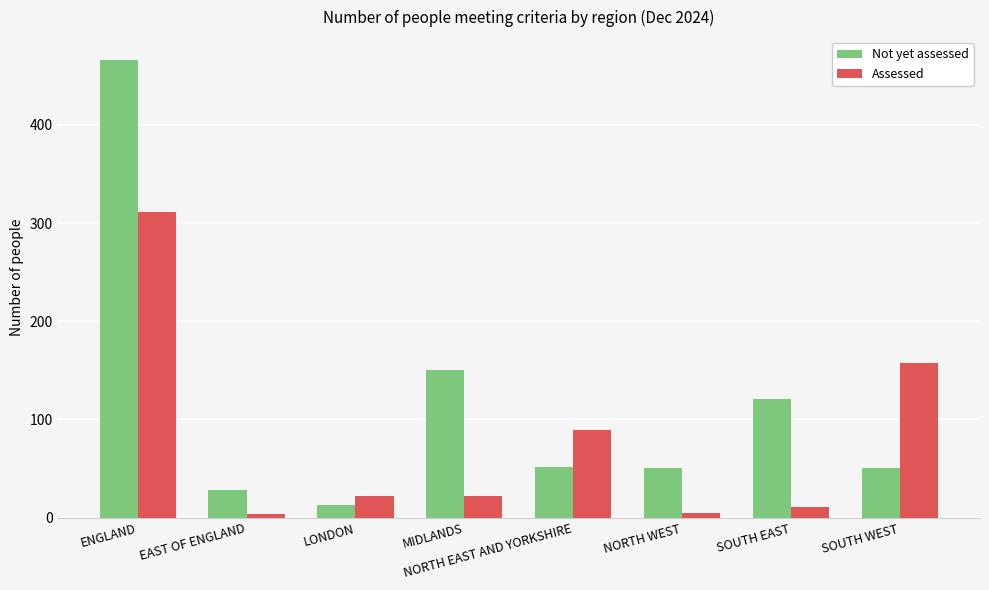

How many distinct data groups are displayed?

2